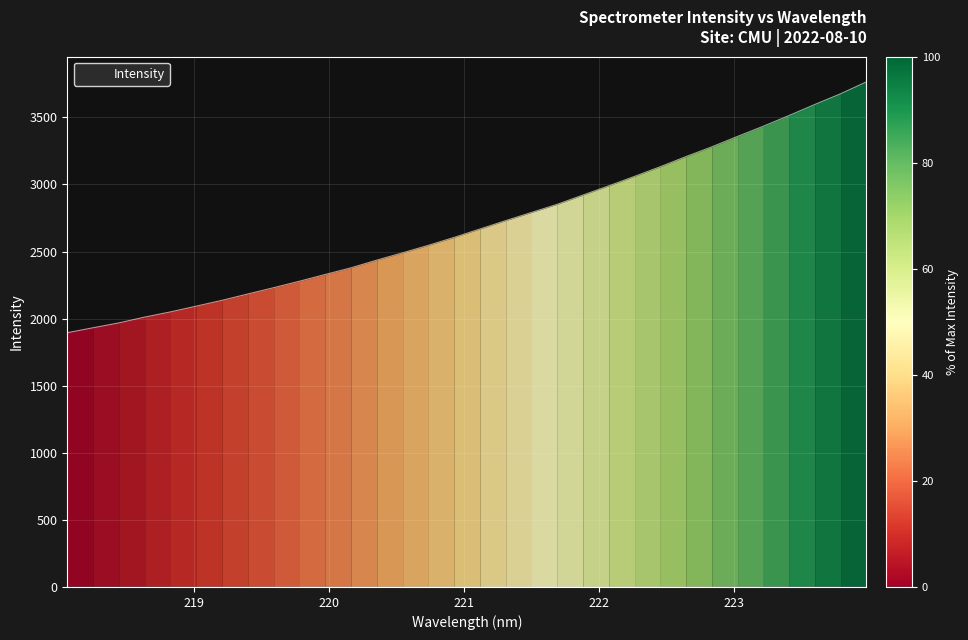

What is the difference between the maximum and minimum values?

1869.3